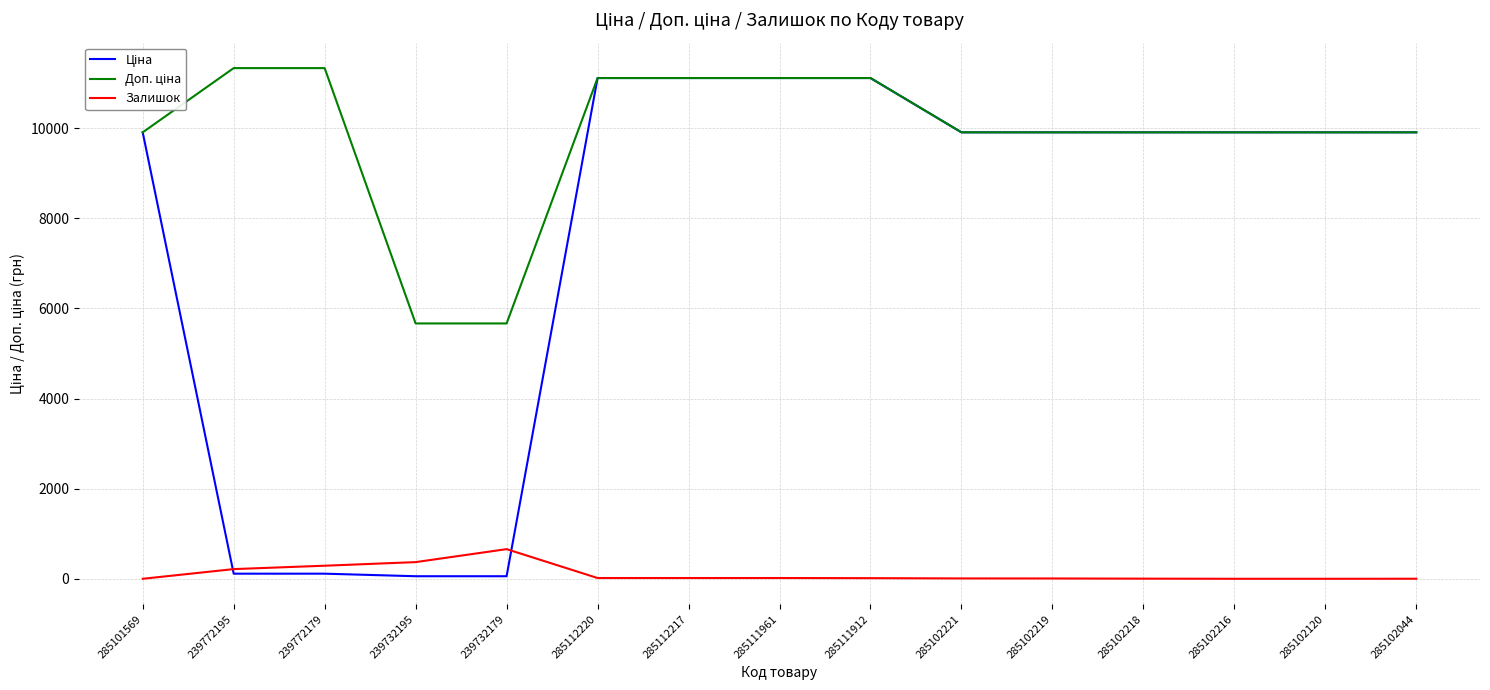

What is the difference between the highest and lowest values at 285102219?

9901.5